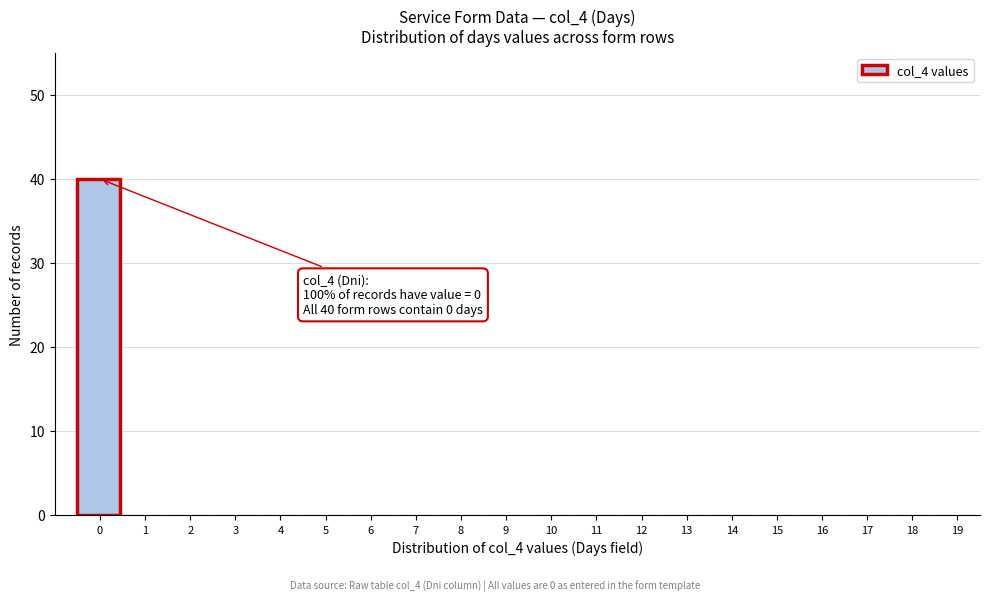

Reading left to right, extract all data points from this chart.

0=40	1=0	2=0	3=0	4=0	5=0	6=0	7=0	8=0	9=0	10=0	11=0	12=0	13=0	14=0	15=0	16=0	17=0	18=0	19=0